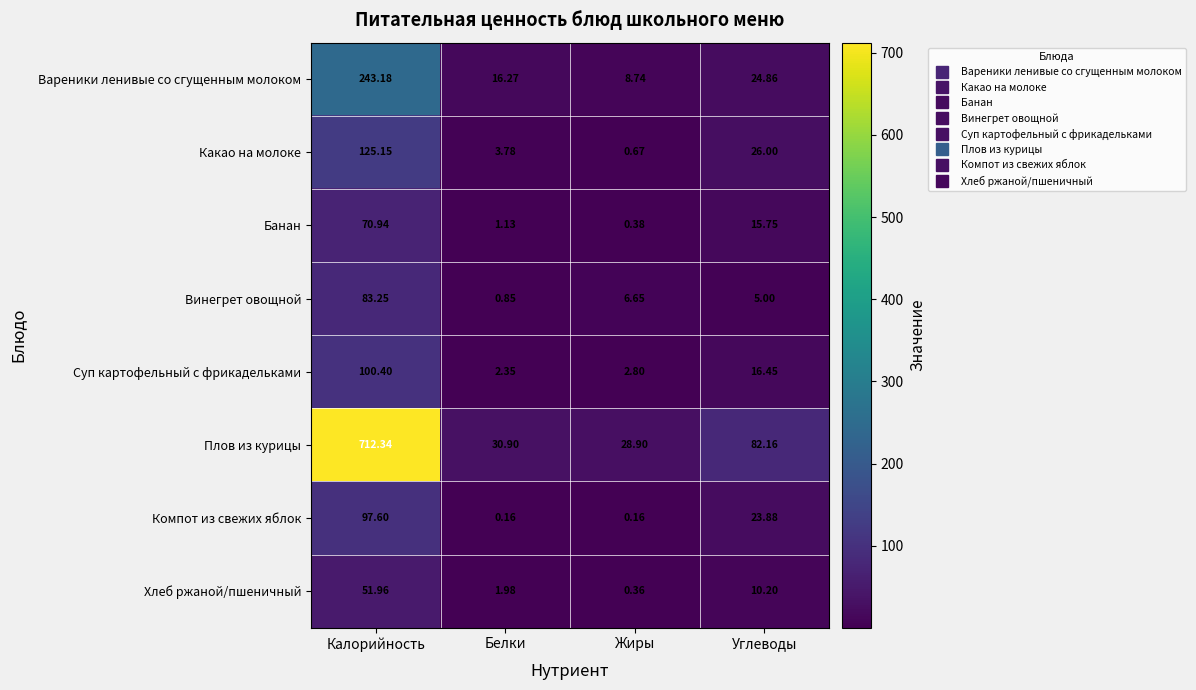

Which series has the largest total across all categories?

Плов из курицы